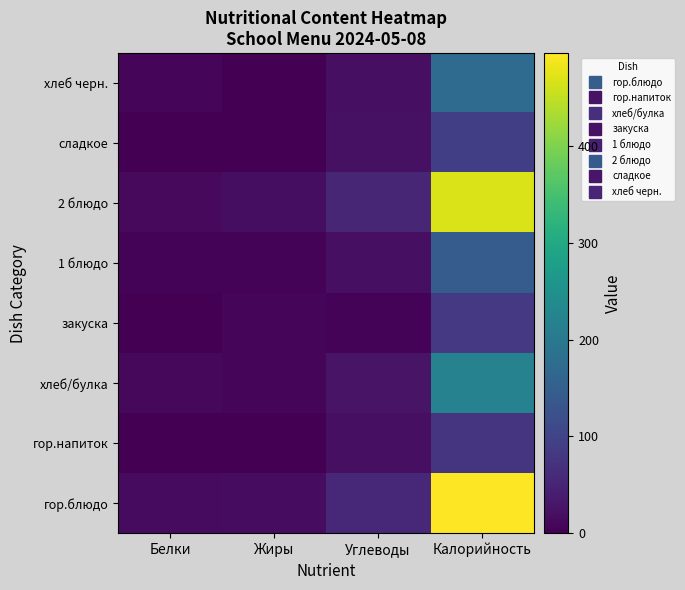

Reading right to left, what are all the values shown in this chart?

гор.блюдо: Калорийность=495.9	Углеводы=55.2	Жиры=16.8	Белки=14.7
гор.напиток: Калорийность=76.4	Углеводы=20.0	Жиры=0.1	Белки=0.0
хлеб/булка: Калорийность=219.9	Углеводы=26.6	Жиры=8.1	Белки=10.2
закуска: Калорийность=82.1	Углеводы=4.2	Жиры=6.0	Белки=0.7
1 блюдо: Калорийность=145.1	Углеводы=21.1	Жиры=4.8	Белки=4.5
2 блюдо: Калорийность=467.7	Углеводы=52.9	Жиры=18.5	Белки=11.7
сладкое: Калорийность=92.0	Углеводы=21.9	Жиры=0.0	Белки=0.1
хлеб черн.: Калорийность=174.0	Углеводы=20.9	Жиры=1.4	Белки=7.9